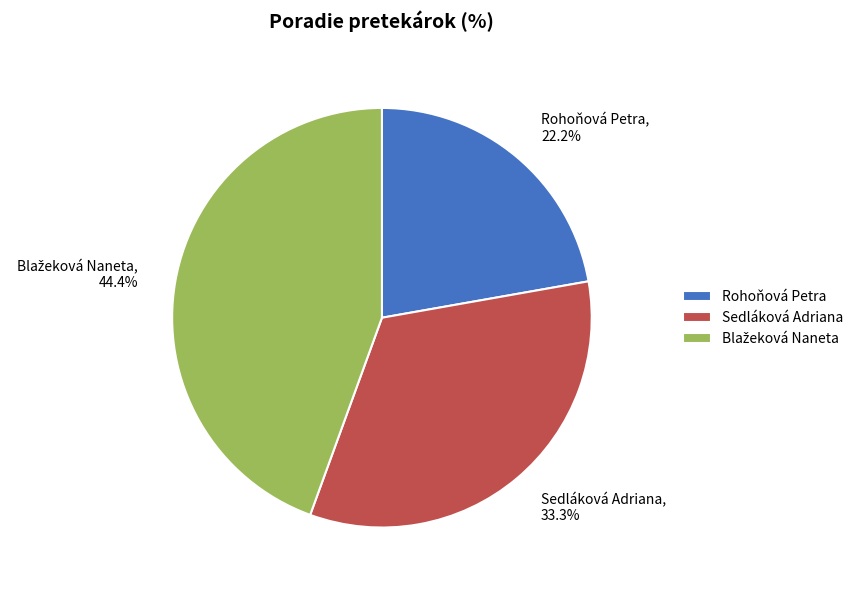

To the nearest percent, what percentage of the pie is Sedláková Adriana?

33%